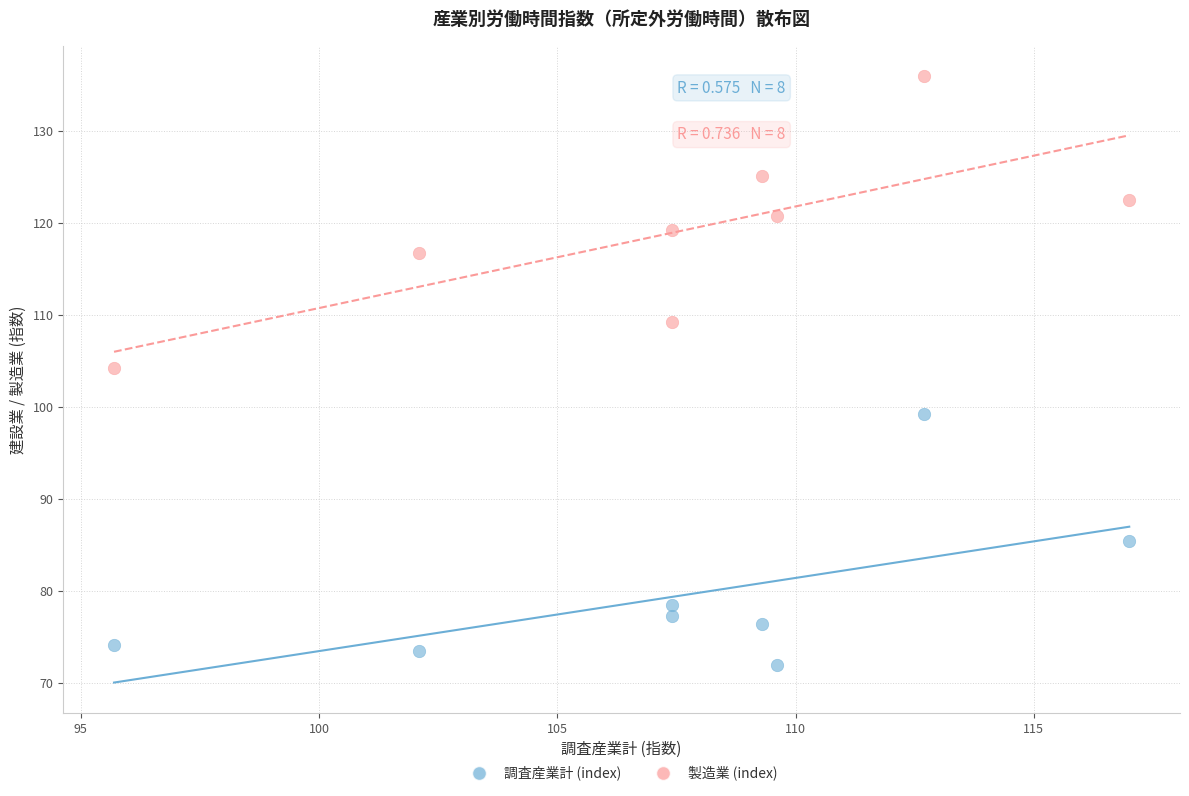

What are all the series names shown in the legend?

調査産業計 (index), 製造業 (index)